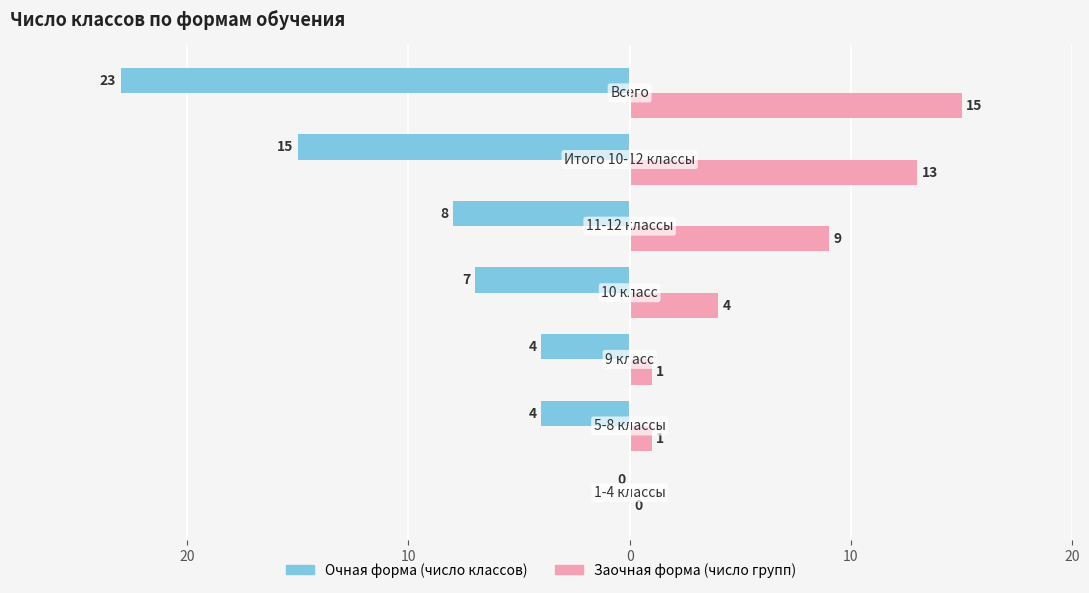

What are all the series names shown in the legend?

Очная форма (число классов), Заочная форма (число групп)